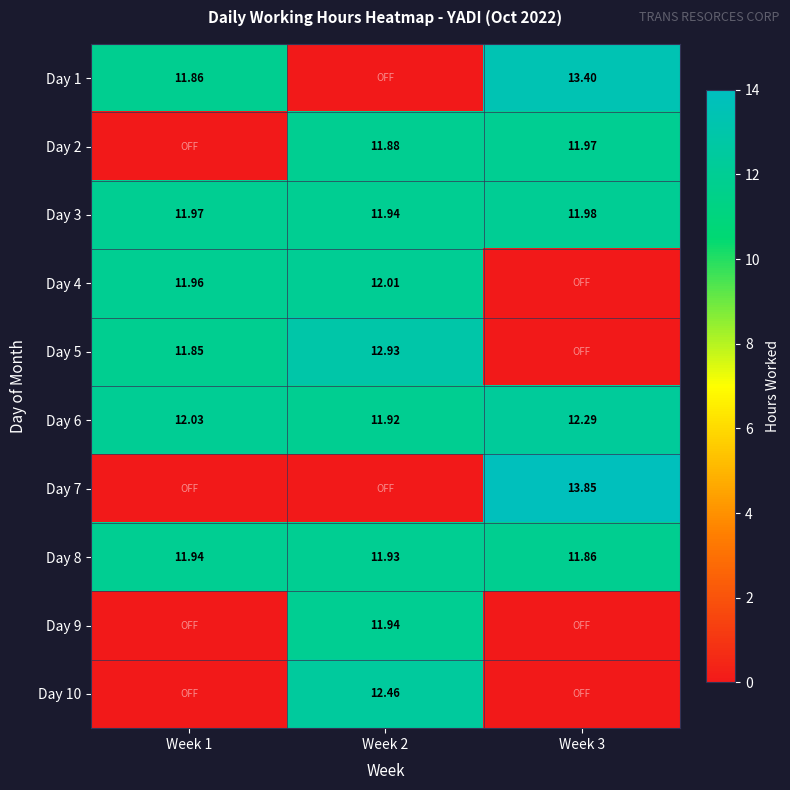

At which label is Day 6 closest to 12?

Week 1